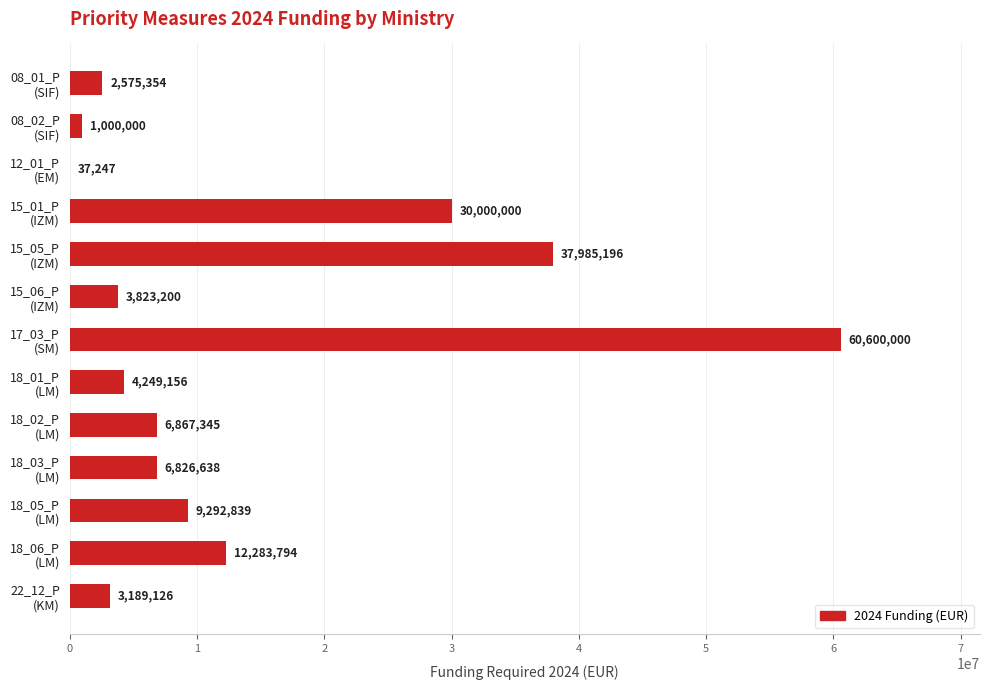

What is the sum of all values?

178729895